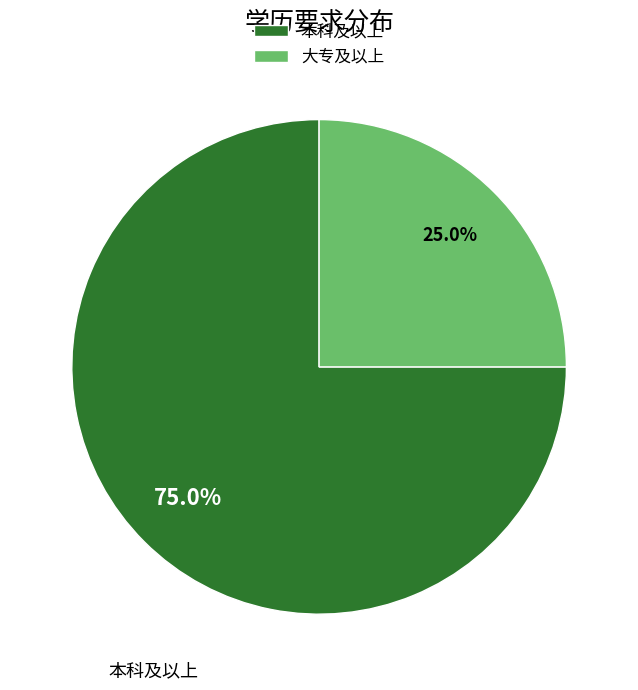

The 大专及以上 slice represents 18% of the pie. True or false?

False